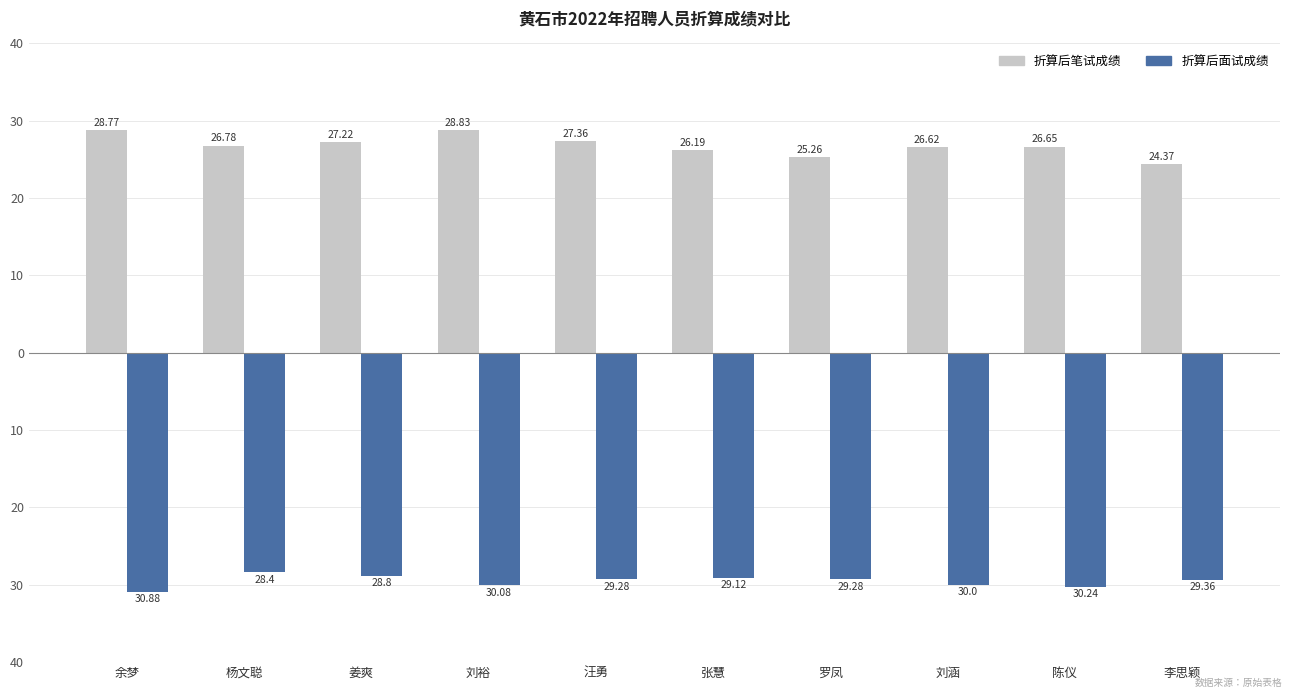

Are the bars grouped side by side (vs. stacked)?

Yes